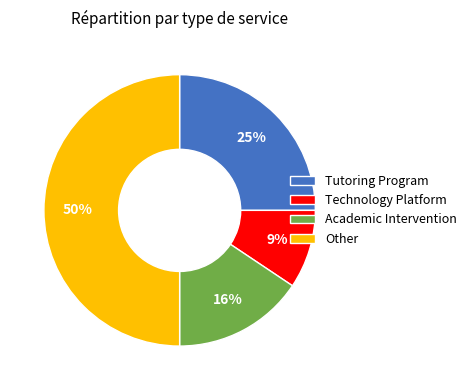

Is it true that Other is 44% of the pie?

False